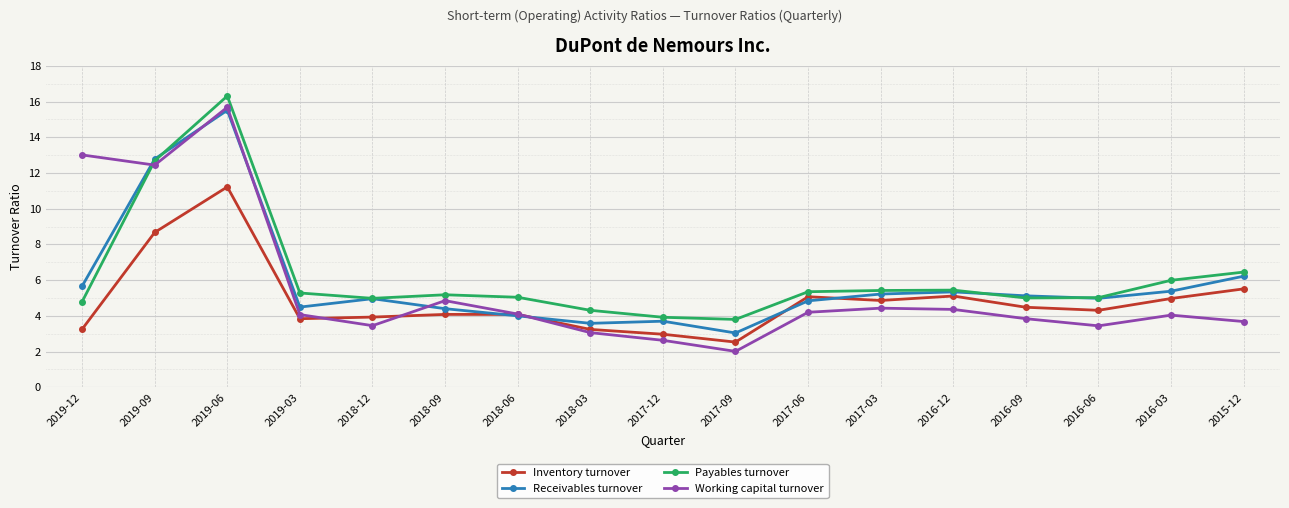

Read the Working capital turnover value at 2017-09.

2.0